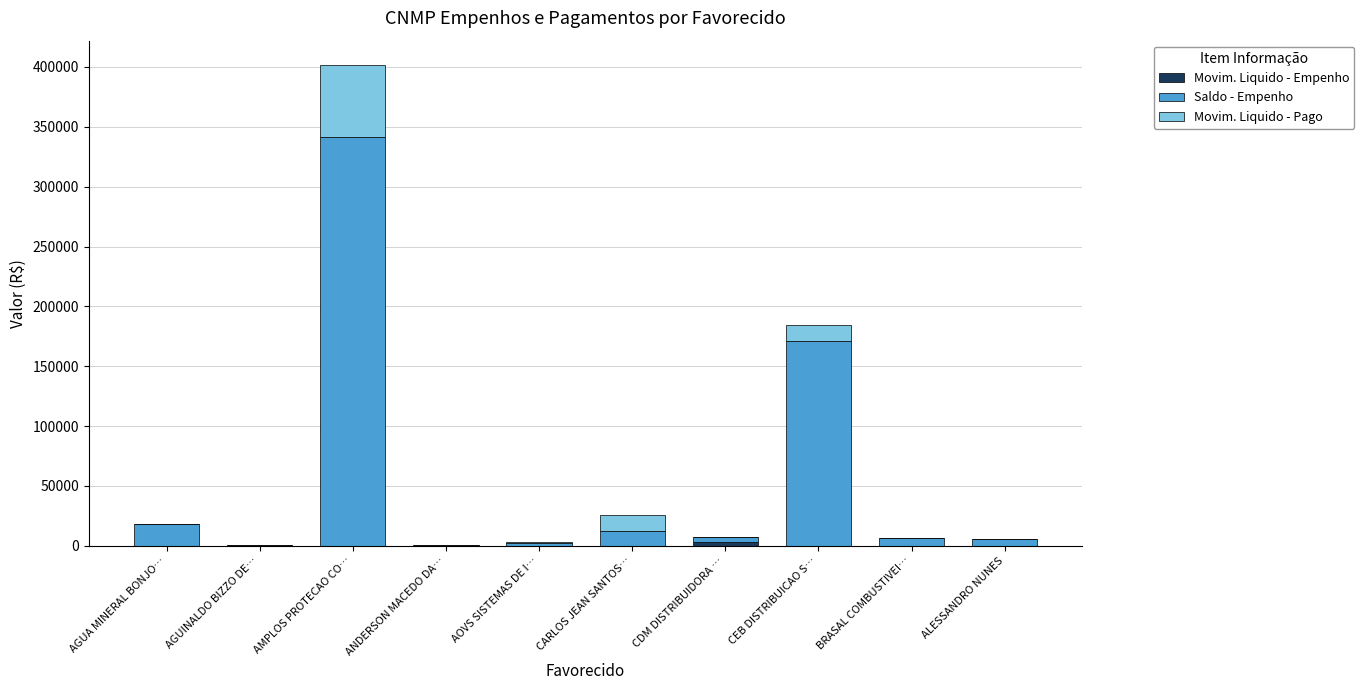

At which category is the sum across all series the highest?

AMPLOS PROTECAO CO…